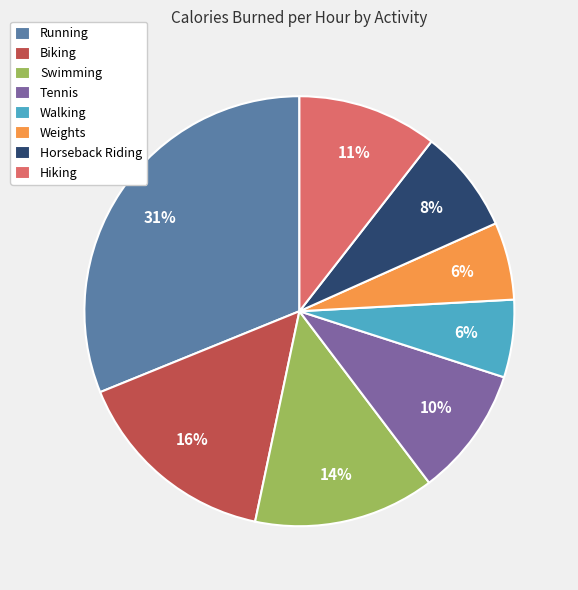

Is Walking the majority of the pie?

No